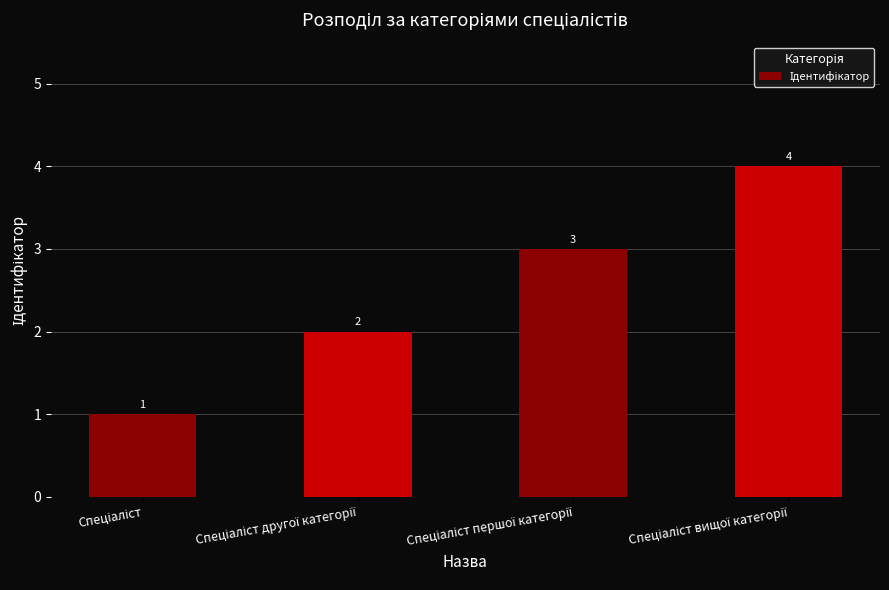

What is the greatest value displayed?

4